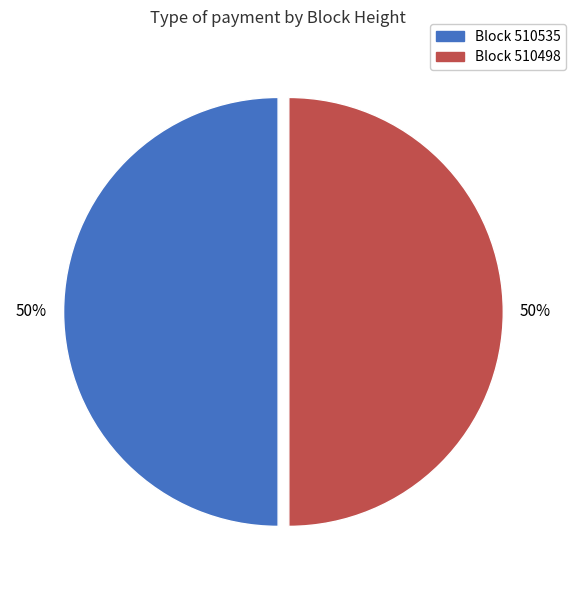

To the nearest percent, what is the average slice percentage?

50%